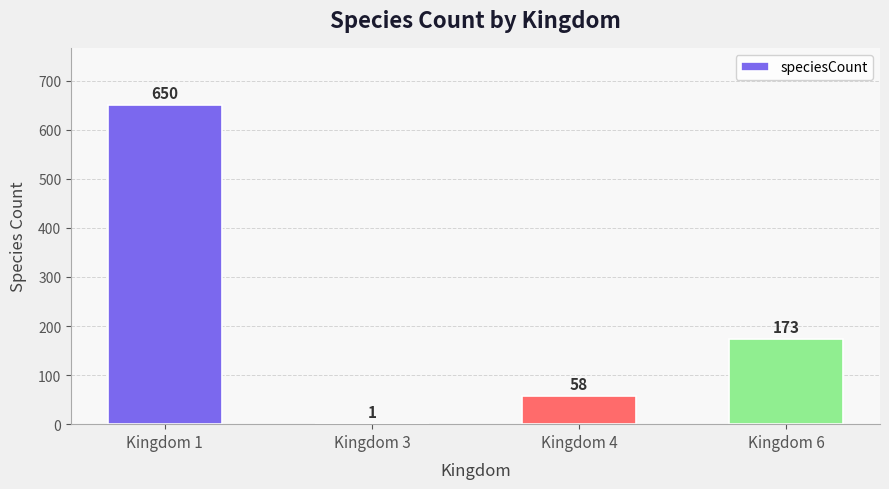

What is the sum of all values?

882